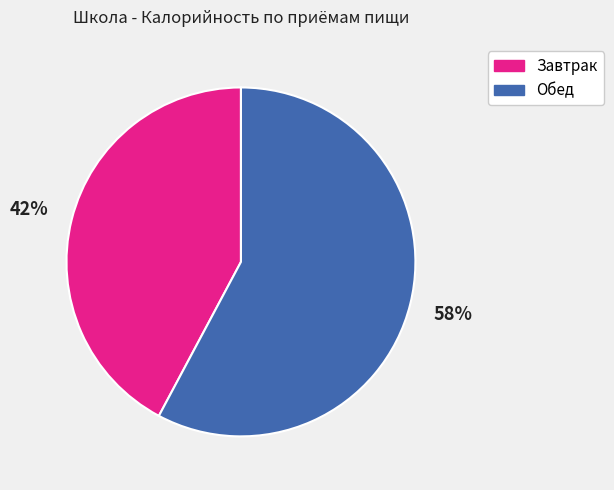

To the nearest percent, what is the average slice percentage?

50%